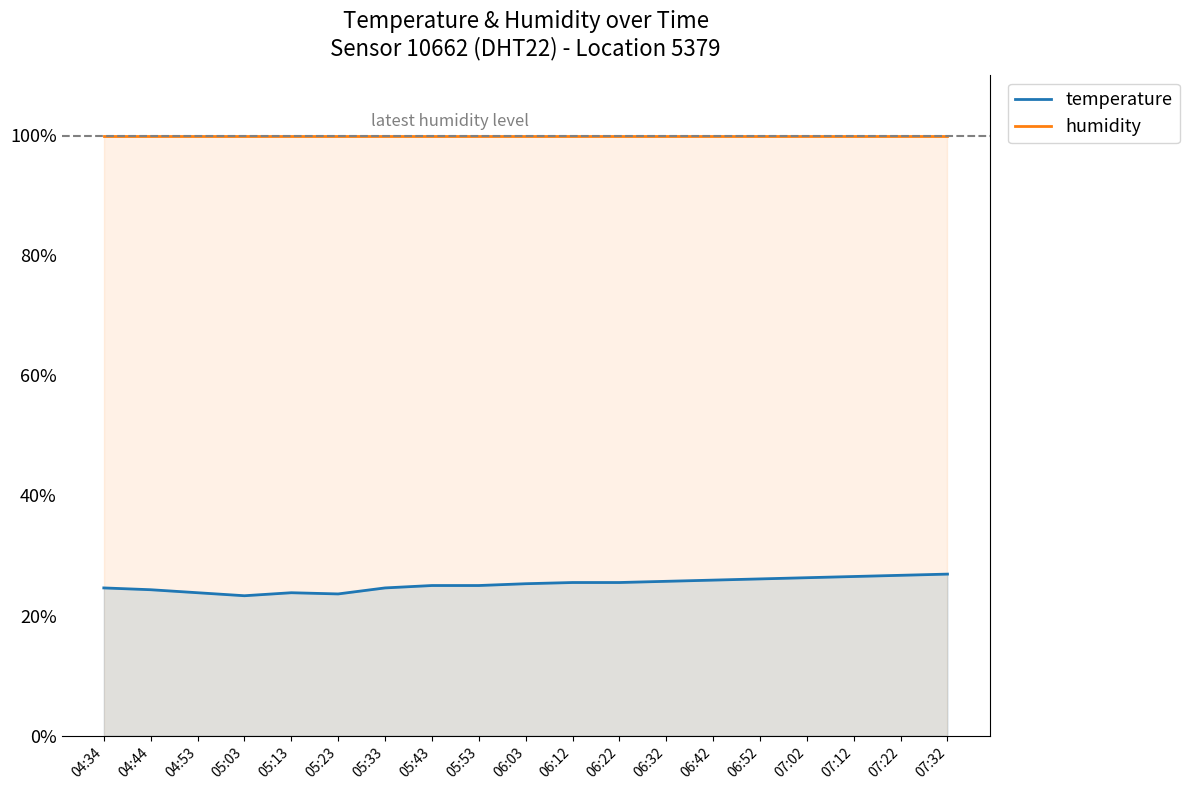

At how many categories does at least one series exceed 0?

19